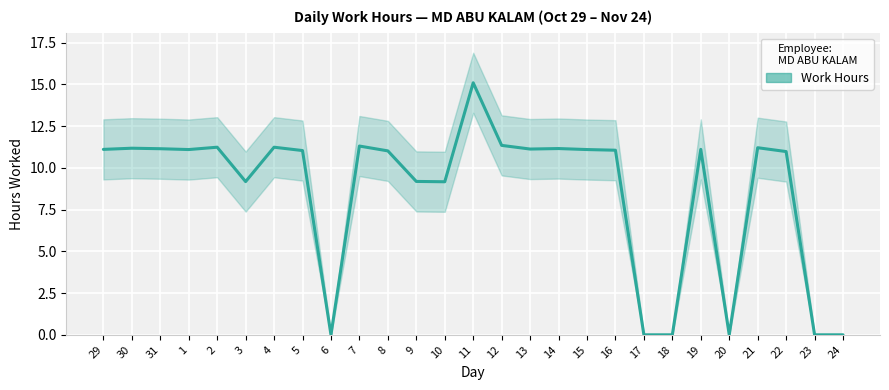

At which label is the value closest to 7?

10